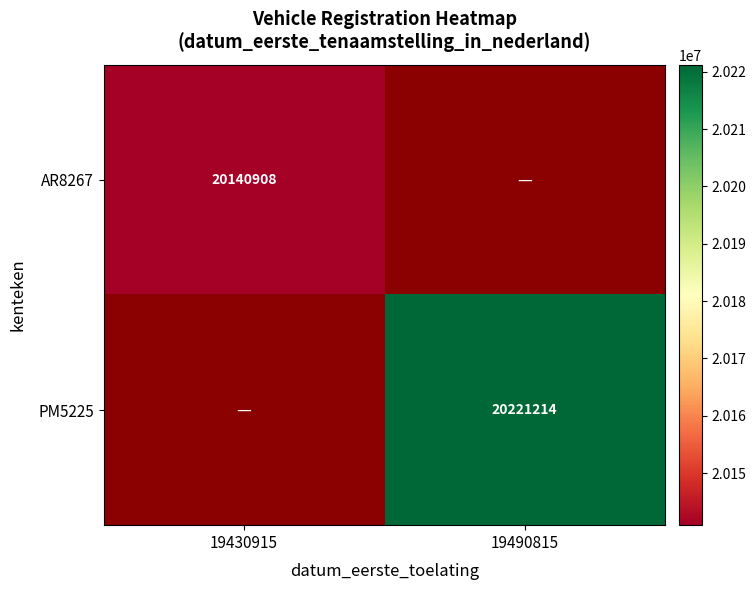

True or false: PM5225 has a value of 20221214 at 19490815.

True